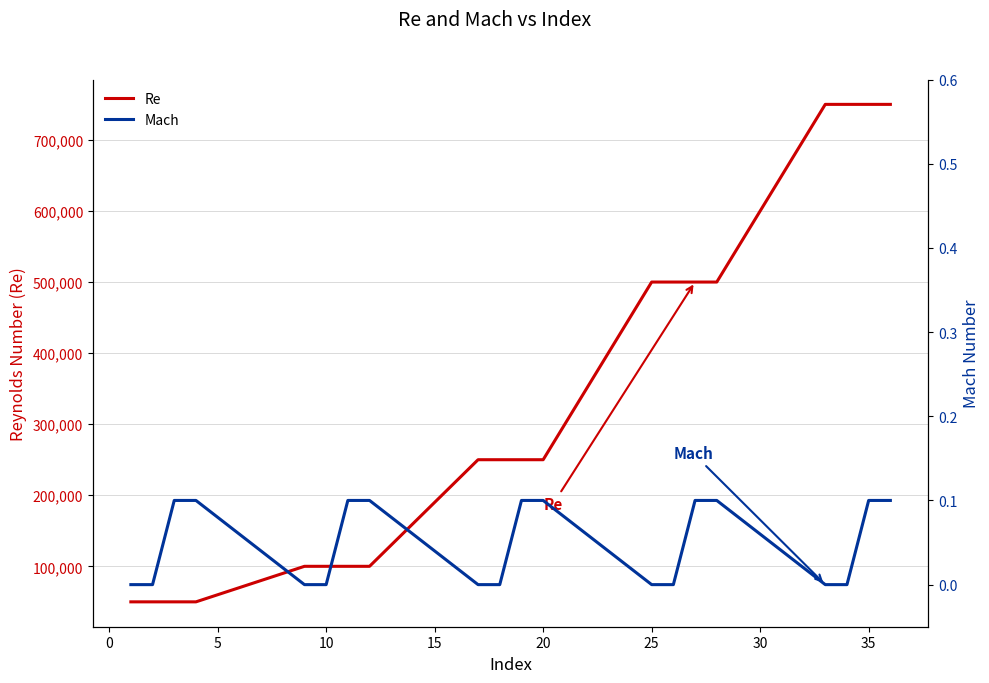

The value of Re at 20 is 250000. True or false?

True